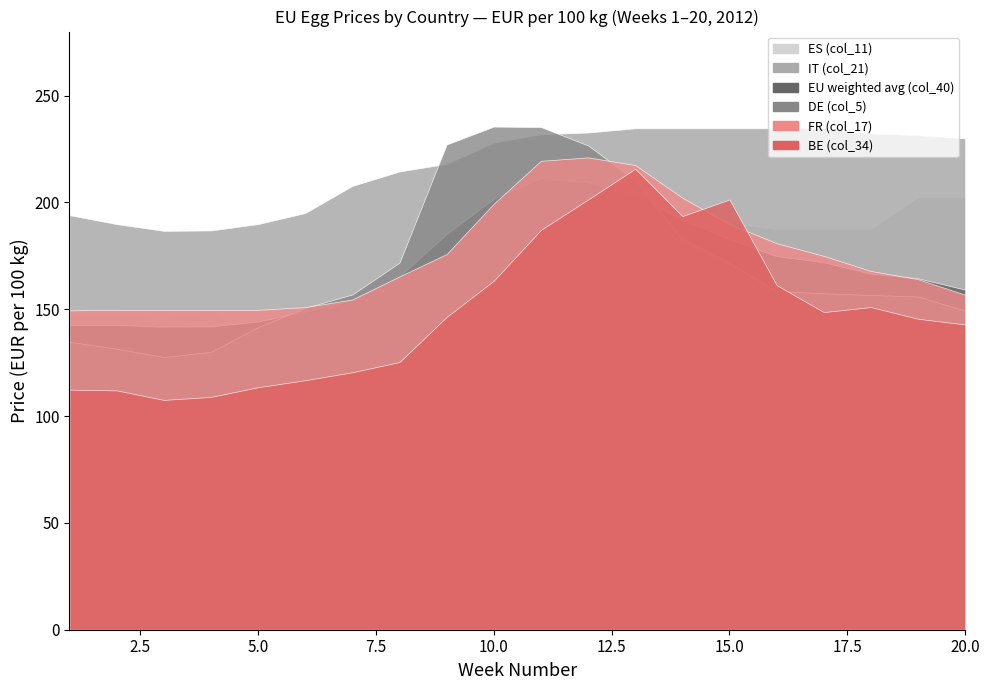

Rank the series by their maximum value, from highest to lowest.

DE (col_5), IT (col_21), FR (col_17), BE (col_34), EU weighted avg (col_40), ES (col_11)